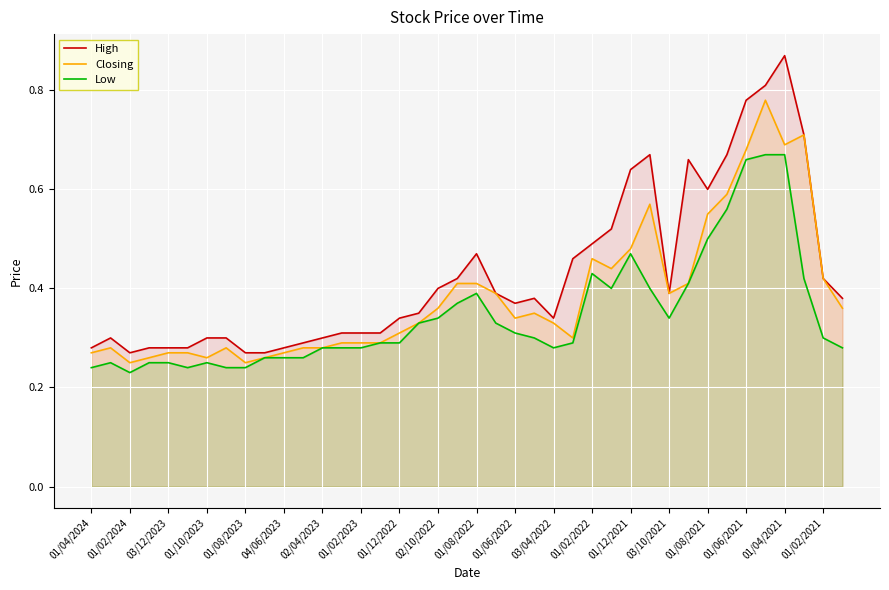

List the series in order of their overall mean, lowest first.

Low, Closing, High